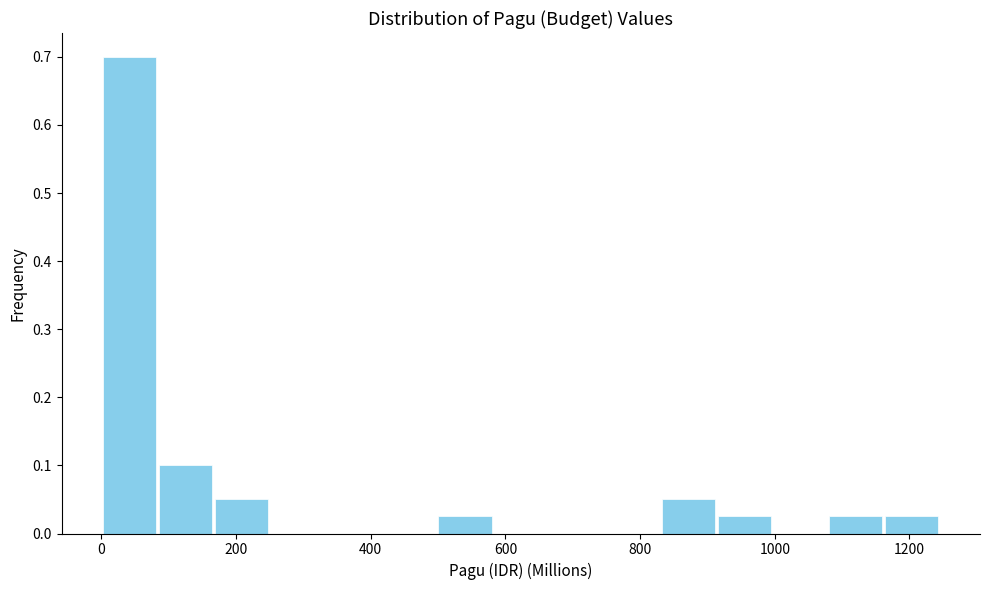

What is the height of the bar covering 500 to 580 on the x-axis? Neither the bar edges nor the heights are printed on the chart, so give them approximately, as read against the axes.

0.03